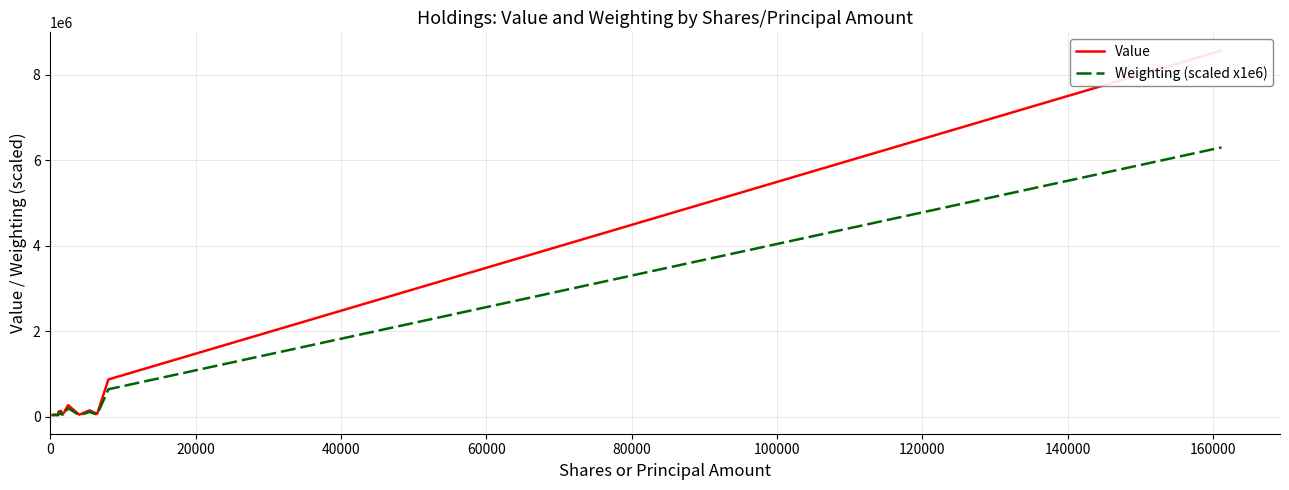

Reading right to left, extract all data points from this chart.

Value: 8566000	870000	64000	148000	45000	270000	143000	155000	121000	72000	66000	69000	136000	111000	122000	65000	42000	49000	44000	37000
Weighting (scaled x1e6): 6301000	640000	47000	109000	33000	199000	105000	114000	89000	53000	49000	51000	100000	82000	90000	48000	31000	36000	32000	27000